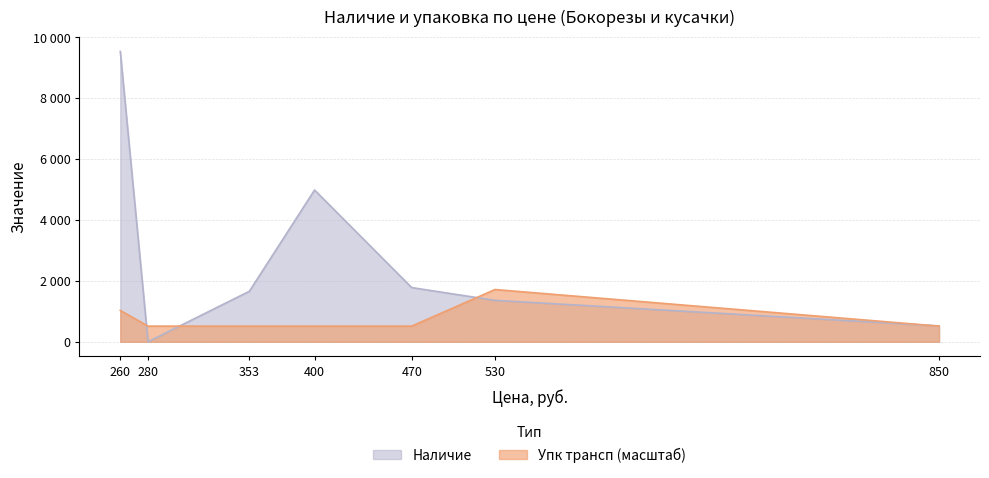

Rank the series by their average value, from highest to lowest.

Наличие, Упк трансп (масштаб)